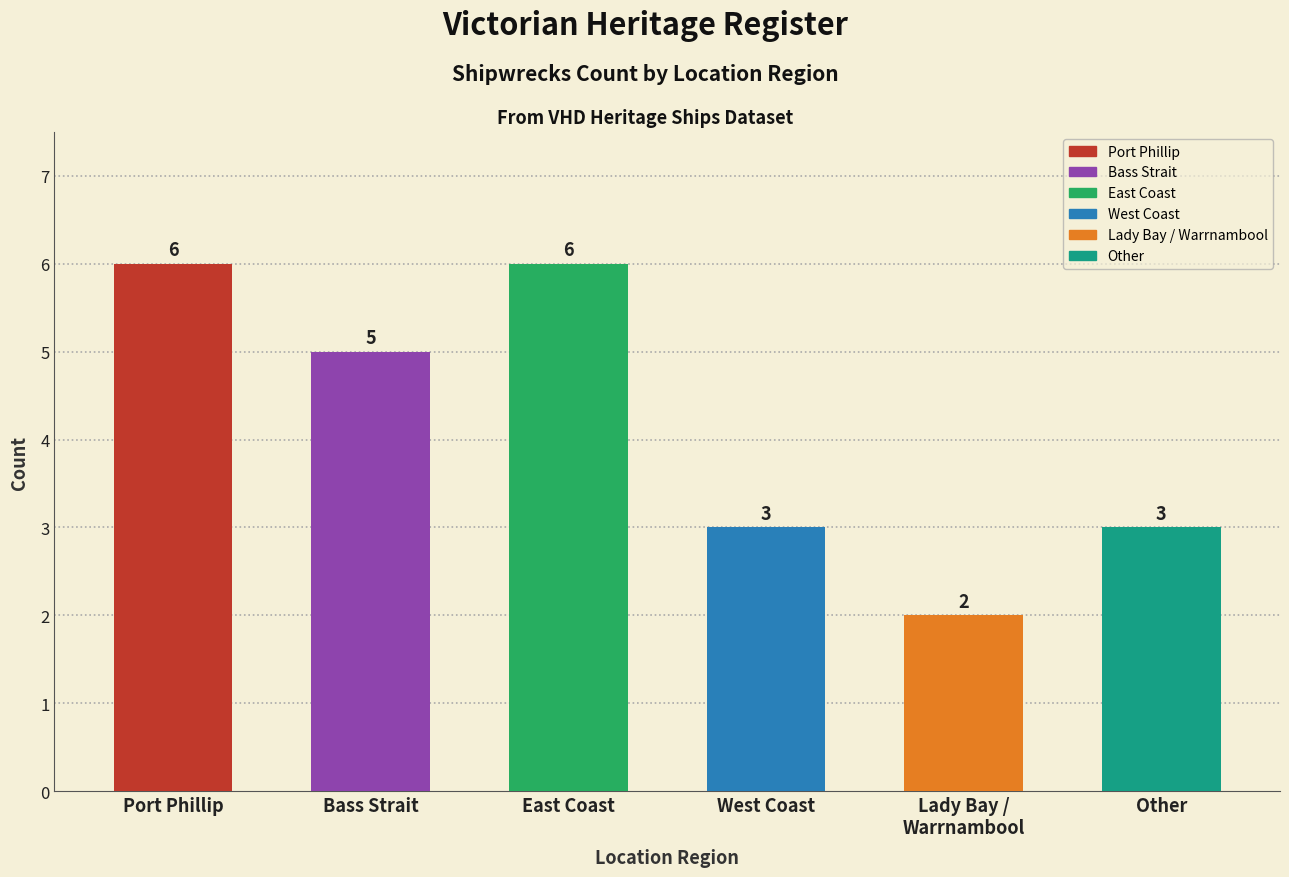

Reading left to right, transcribe all the data shown in this chart.

6	5	6	3	2	3